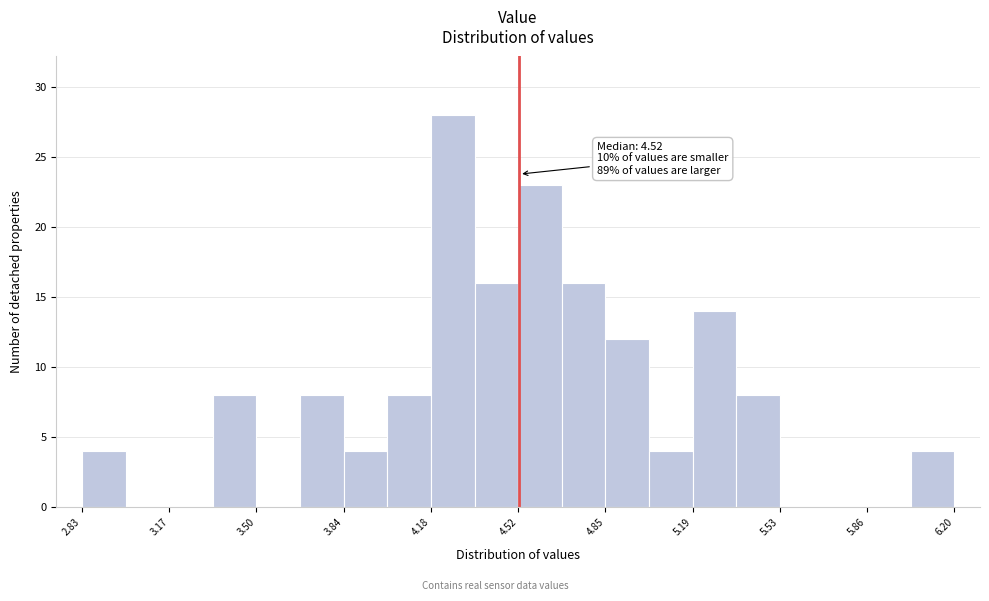

Read against the x-axis, roughly where is the centre of the tallest bar?

4.25